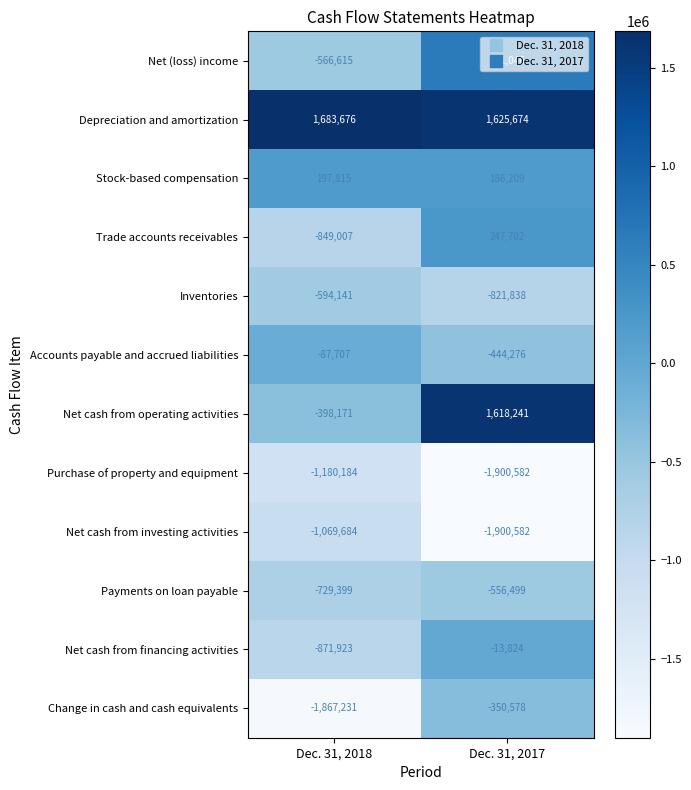

How many distinct data groups are displayed?

12